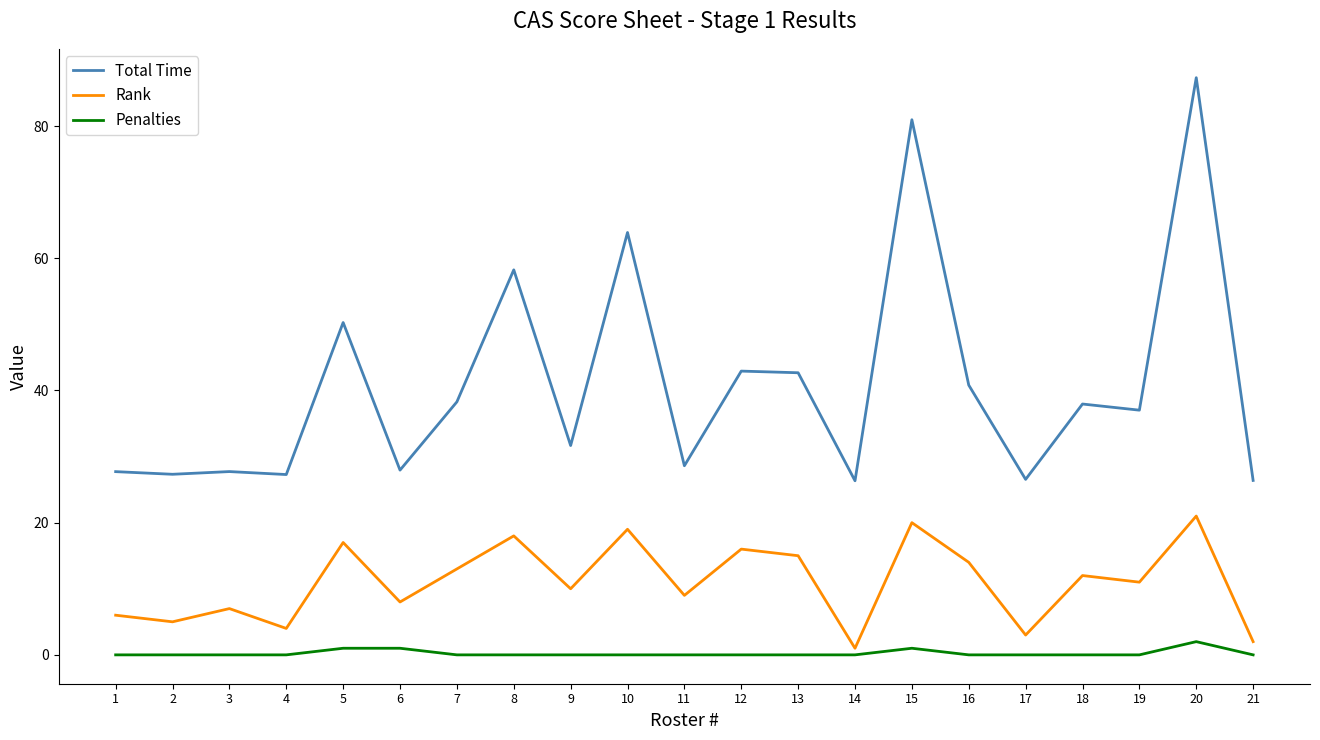

True or false: Rank and Penalties intersect in this chart.

False